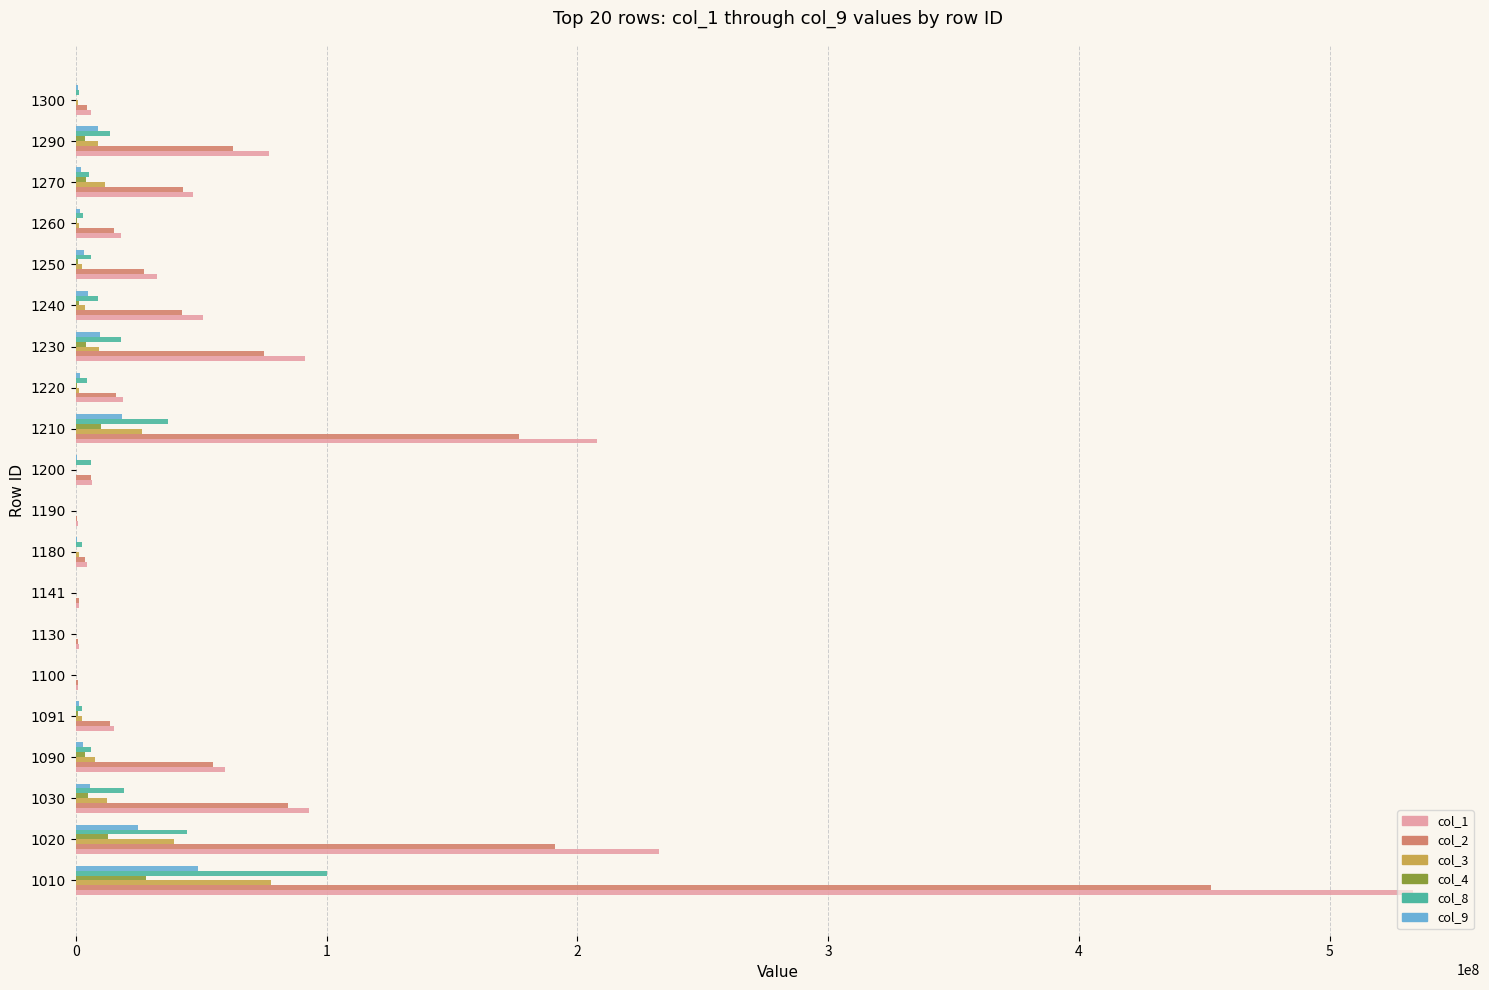

How many data points does each series have?

20